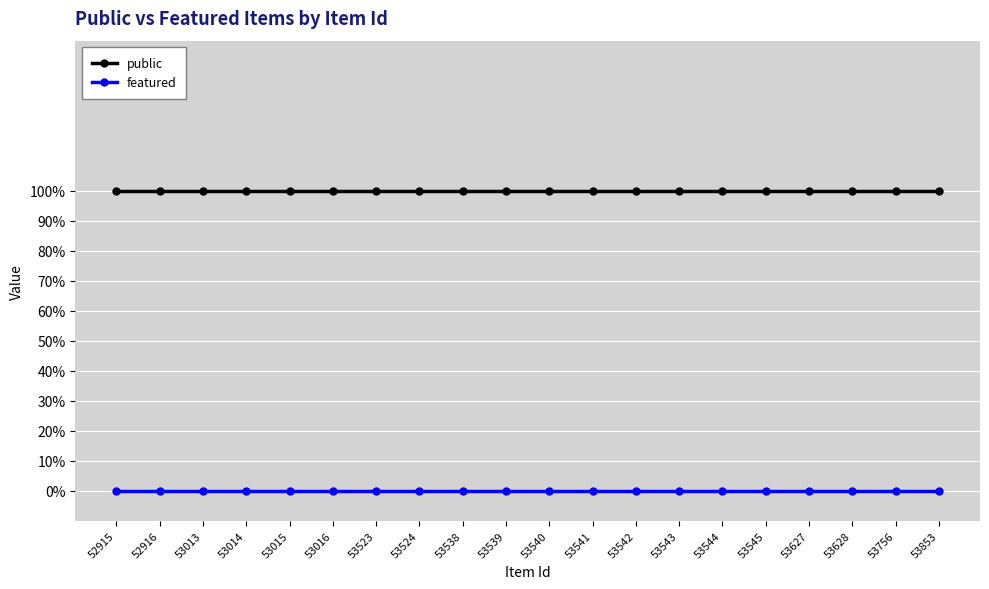

Rank the categories by public value from highest to lowest.

52915, 52916, 53013, 53014, 53015, 53016, 53523, 53524, 53538, 53539, 53540, 53541, 53542, 53543, 53544, 53545, 53627, 53628, 53756, 53853